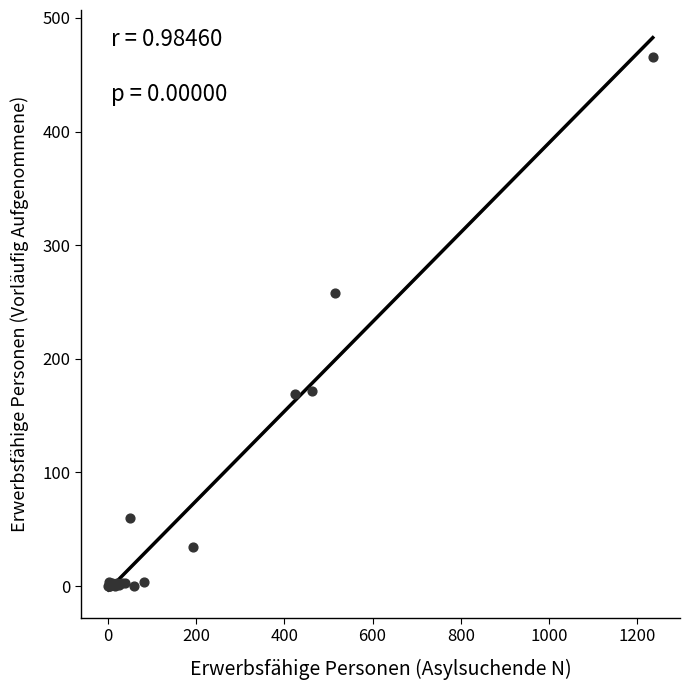

What Y value in the scatter plot is closest to 233?

258